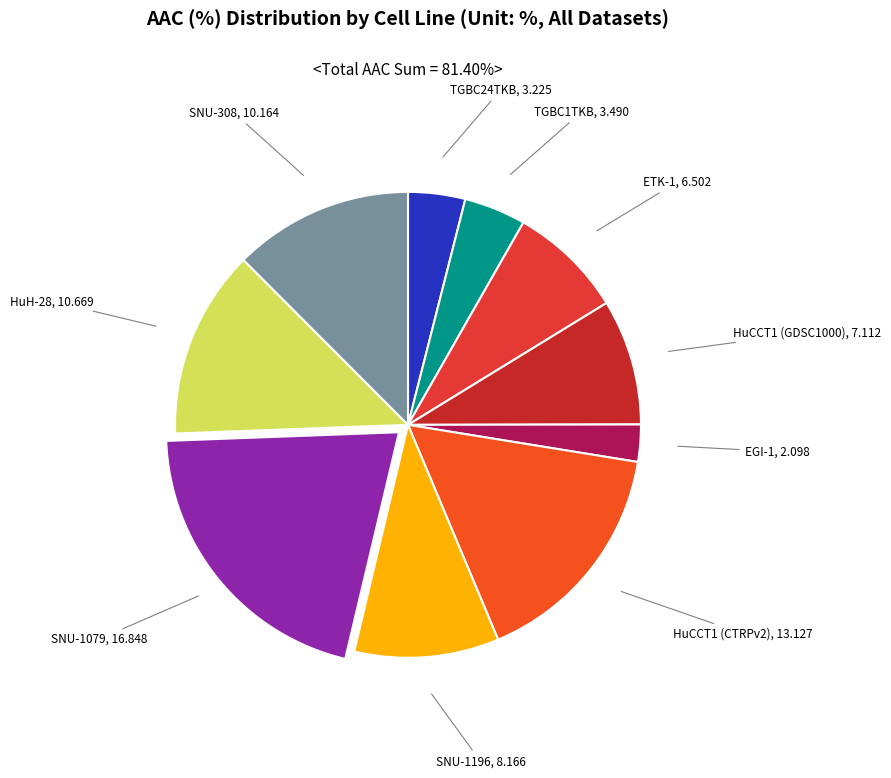

Is there a majority slice in this chart?

No